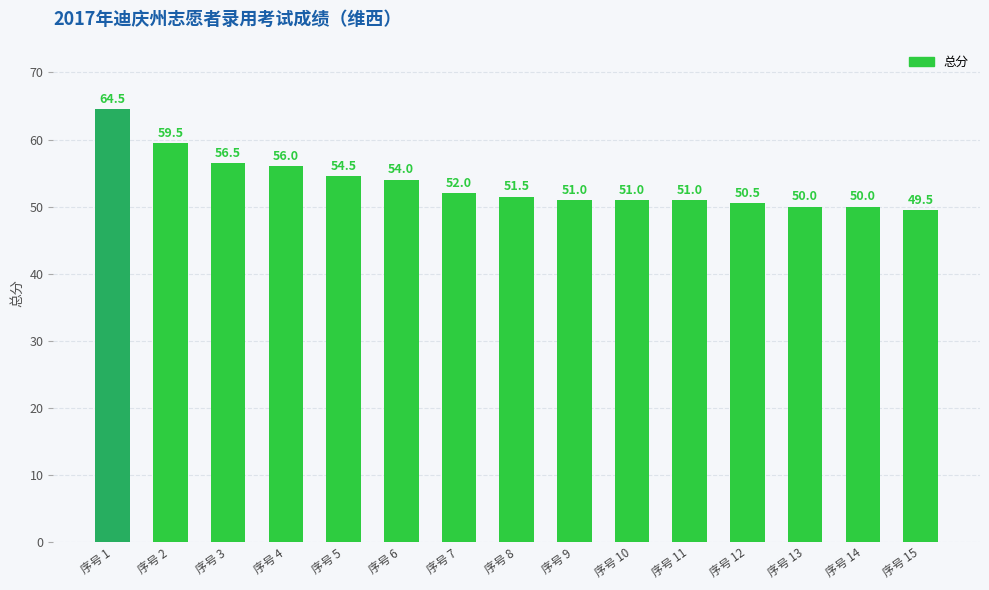

Reading left to right, list all the values displayed in this chart.

64.5	59.5	56.5	56.0	54.5	54.0	52.0	51.5	51.0	51.0	51.0	50.5	50.0	50.0	49.5